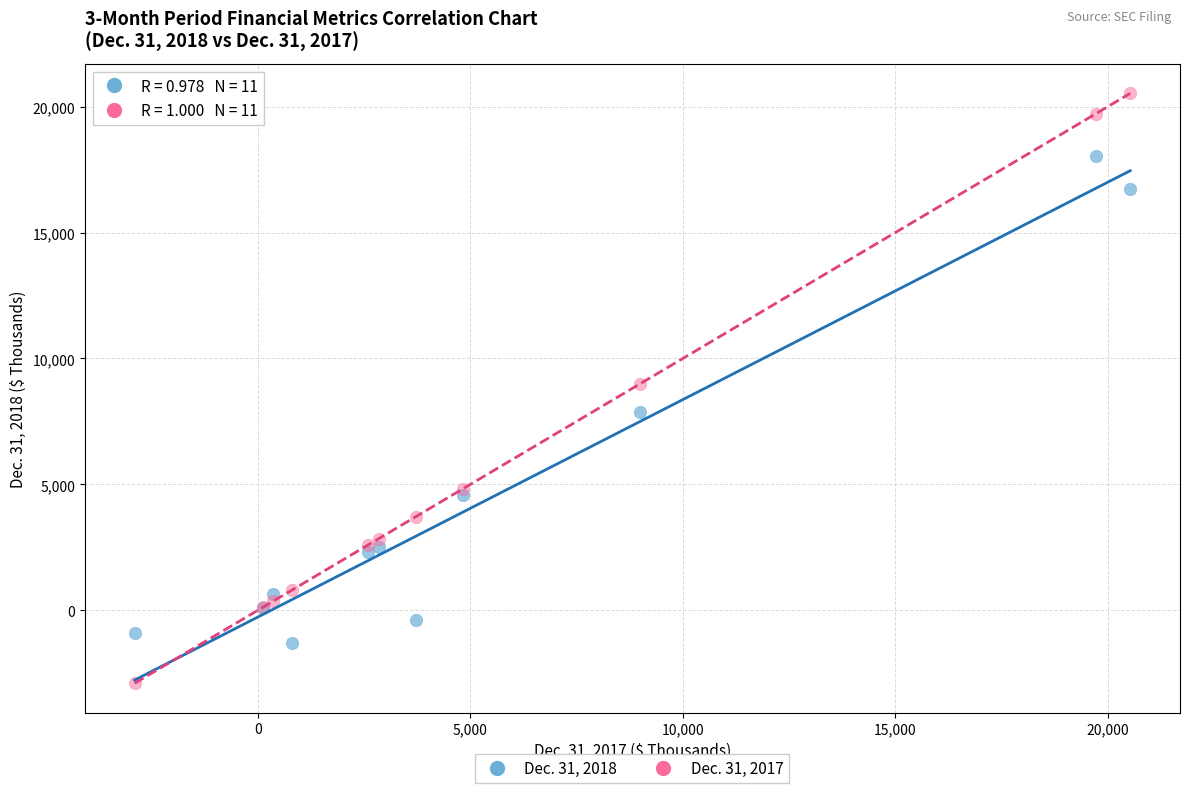

Which series has the widest spread of Y values?

Dec. 31, 2017